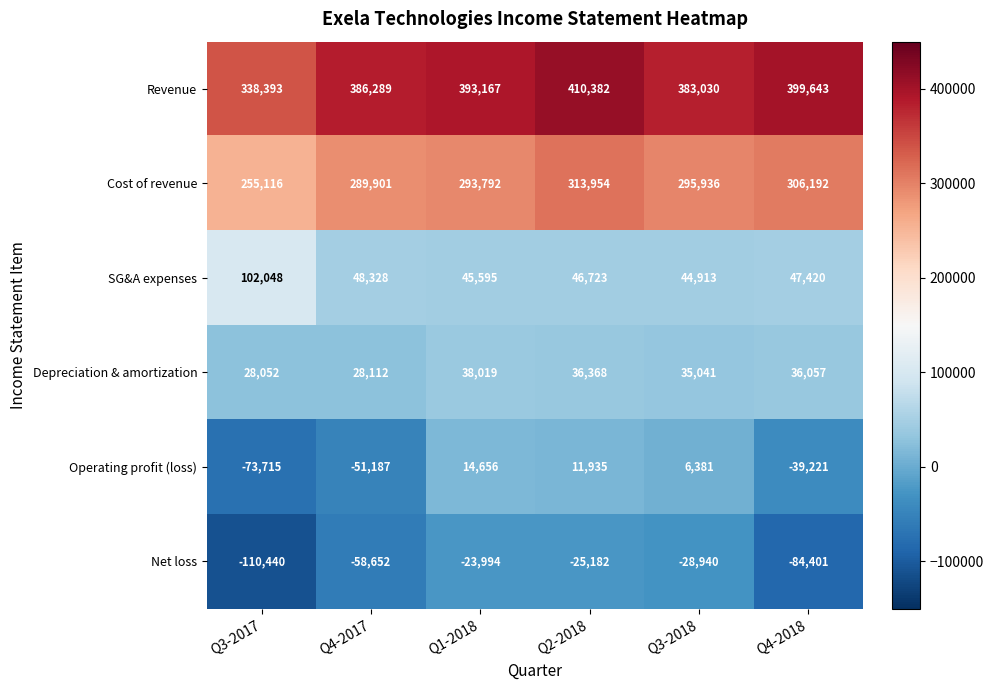

The Revenue series shows 598842 at Q1-2018. True or false?

False